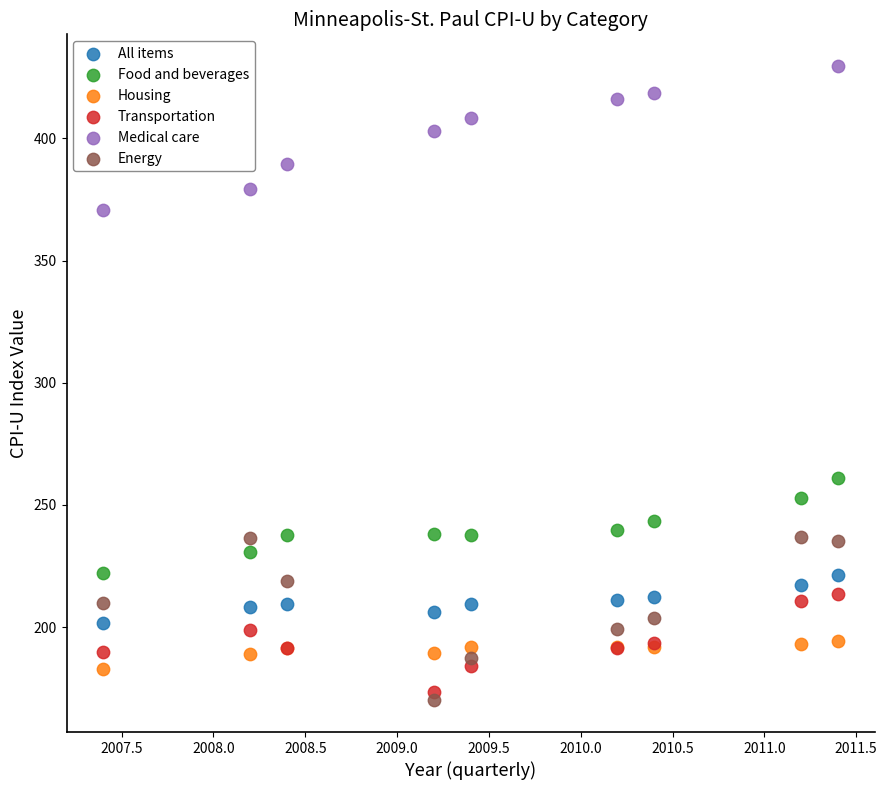

Which series contains the highest Y value?

Medical care